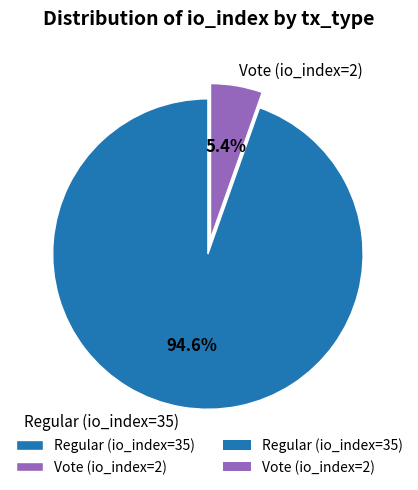

What is the smallest slice in the pie chart?

Vote (io_index=2)